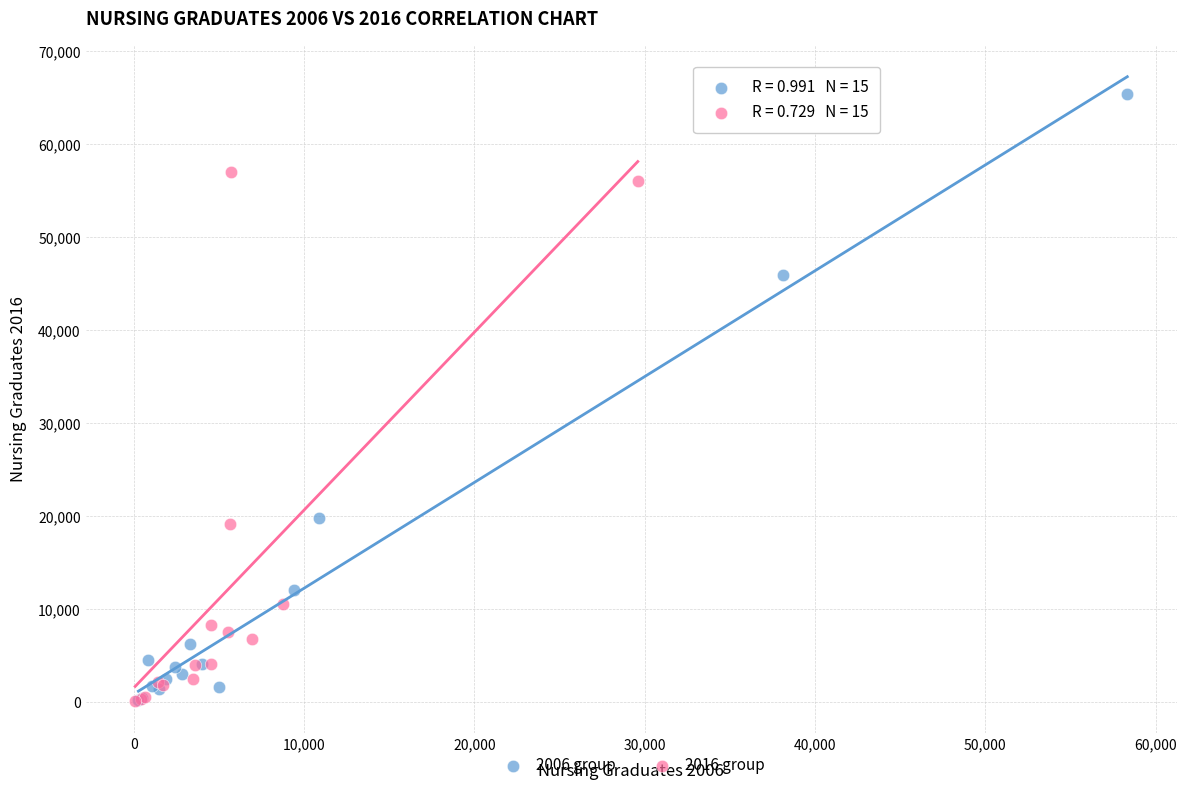

Which series reaches the maximum Y coordinate?

2006 group